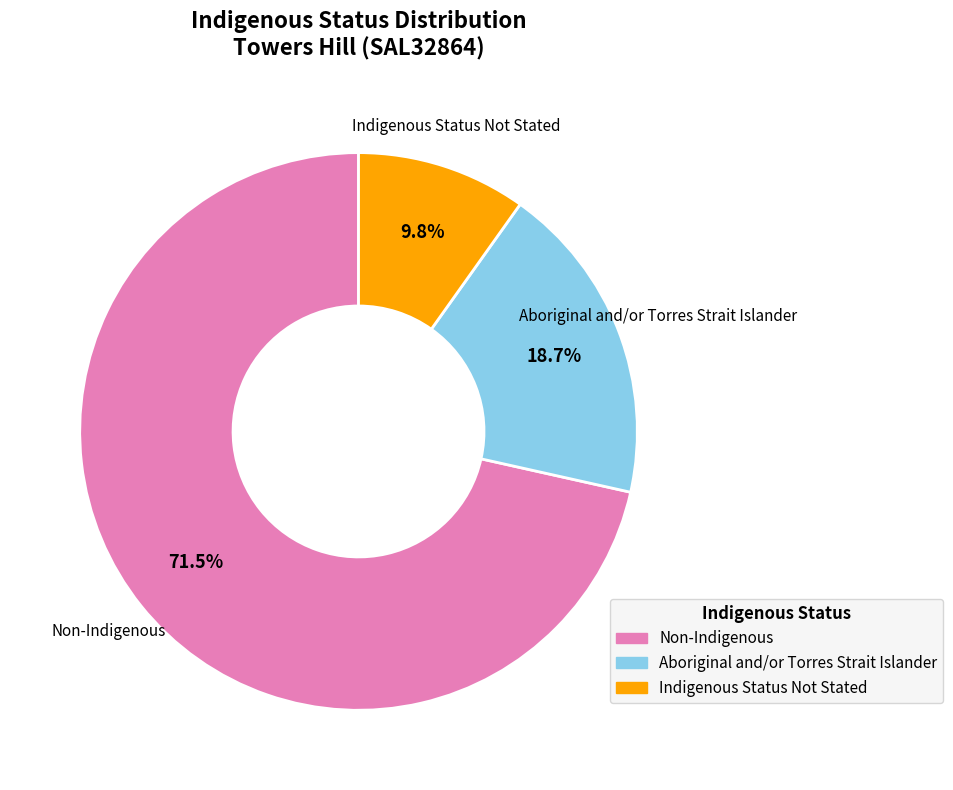

What percentage do Non-Indigenous and Indigenous Status Not Stated together represent?

81.3%